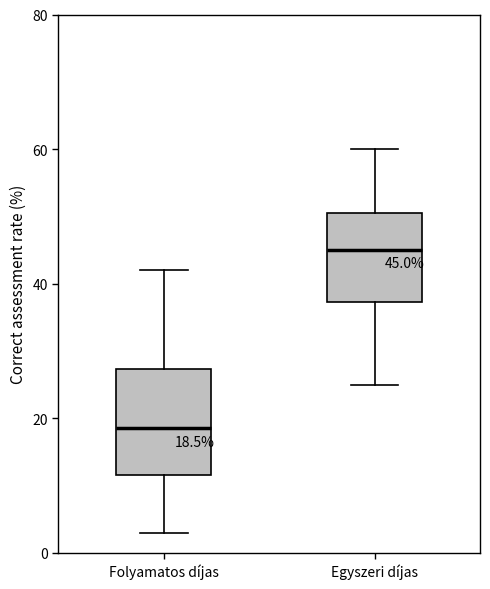

Which box is the tallest, from its lower edge to its upper edge?

Folyamatos díjas